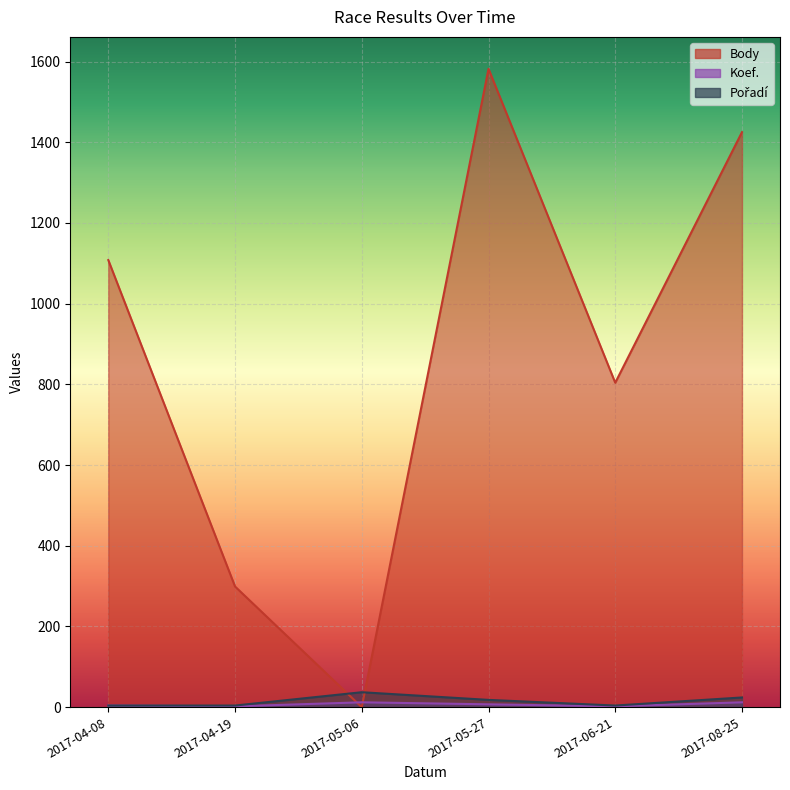

What is the difference between the second highest and minimum values in the Koef. series?

10